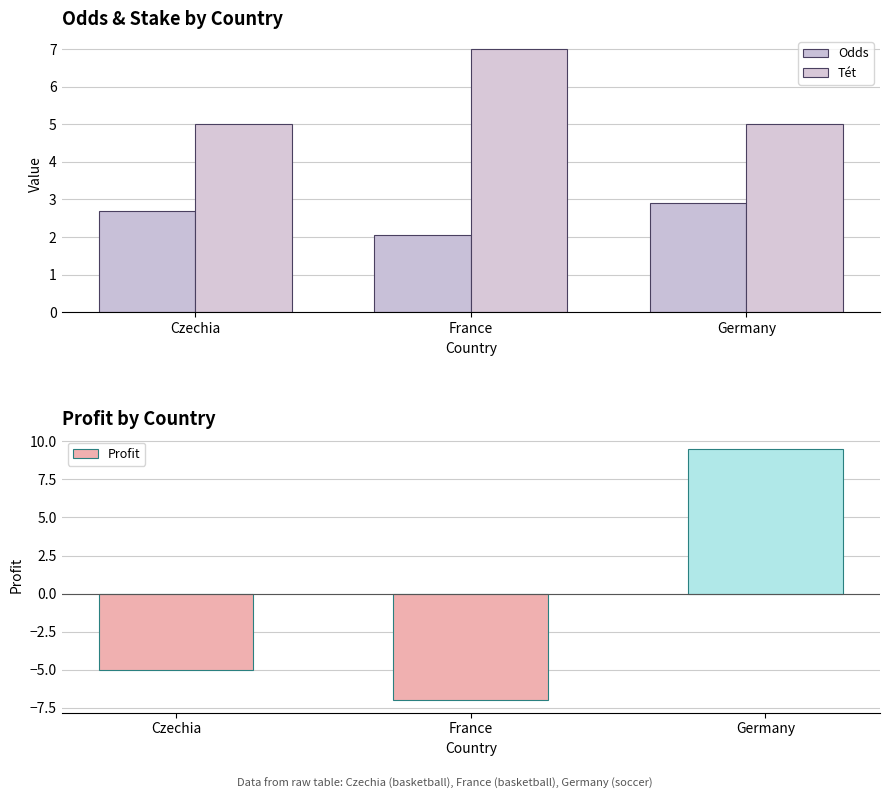

At Germany, list the series in order from smallest to largest.

Odds, Tét, Profit